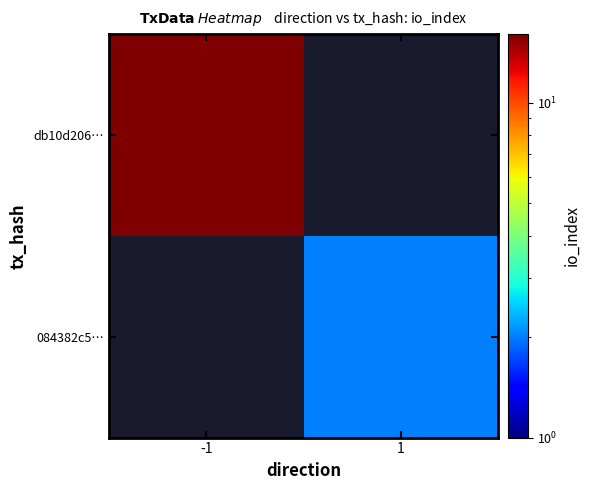

Reading left to right, extract all data points from this chart.

db10d206…: -1=16	1=0
084382c5…: -1=0	1=2